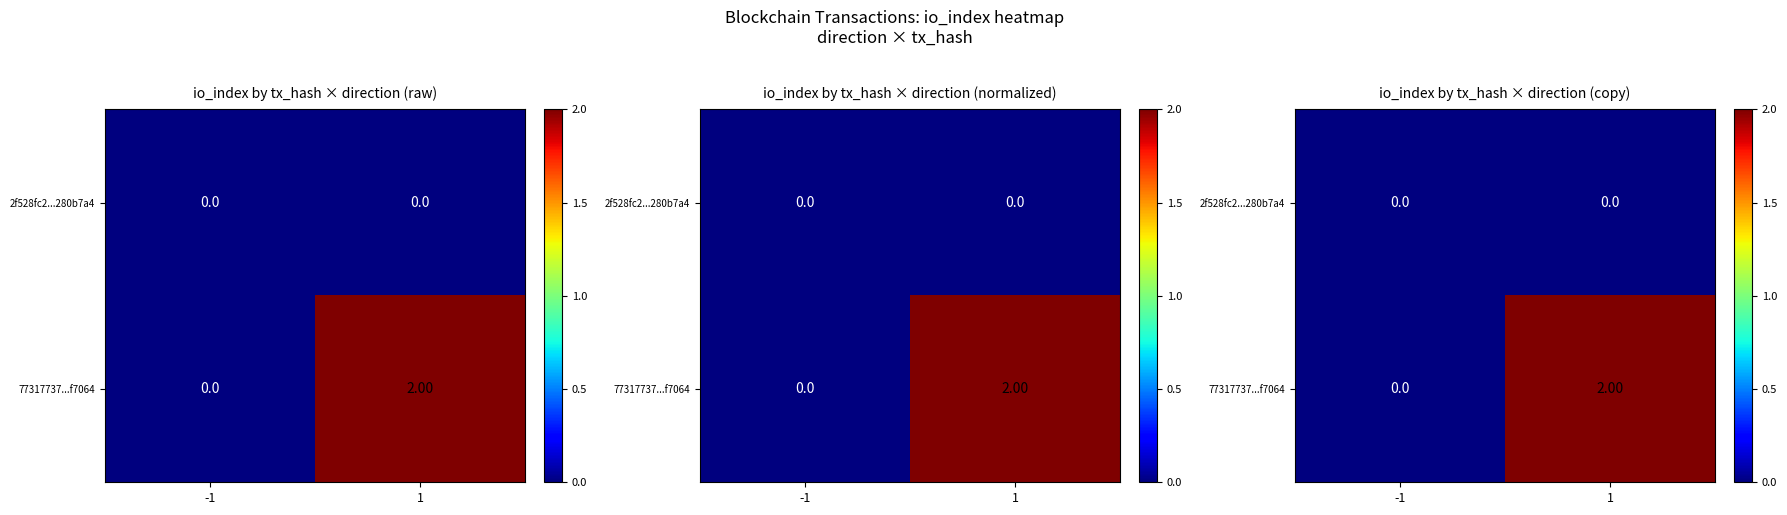

What is the difference between the maximum and minimum values in the 77317737...f7064 series?

2